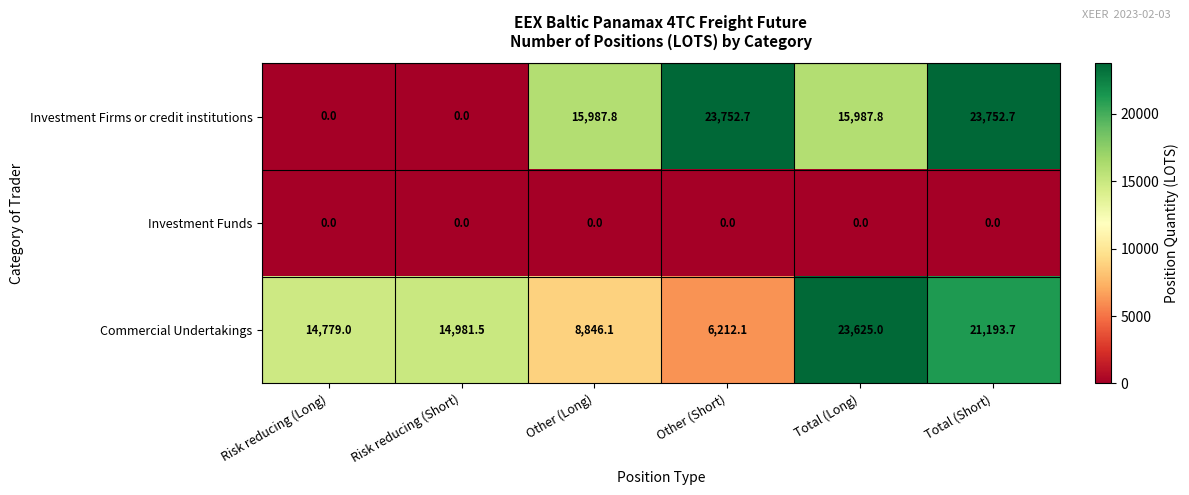

Reading right to left, what are all the values shown in this chart?

Investment Firms or credit institutions: Total (Short)=23752.7	Total (Long)=15987.8	Other (Short)=23752.7	Other (Long)=15987.8	Risk reducing (Short)=0.0	Risk reducing (Long)=0.0
Investment Funds: Total (Short)=0.0	Total (Long)=0.0	Other (Short)=0.0	Other (Long)=0.0	Risk reducing (Short)=0.0	Risk reducing (Long)=0.0
Commercial Undertakings: Total (Short)=21193.7	Total (Long)=23625.0	Other (Short)=6212.1	Other (Long)=8846.1	Risk reducing (Short)=14981.5	Risk reducing (Long)=14779.0